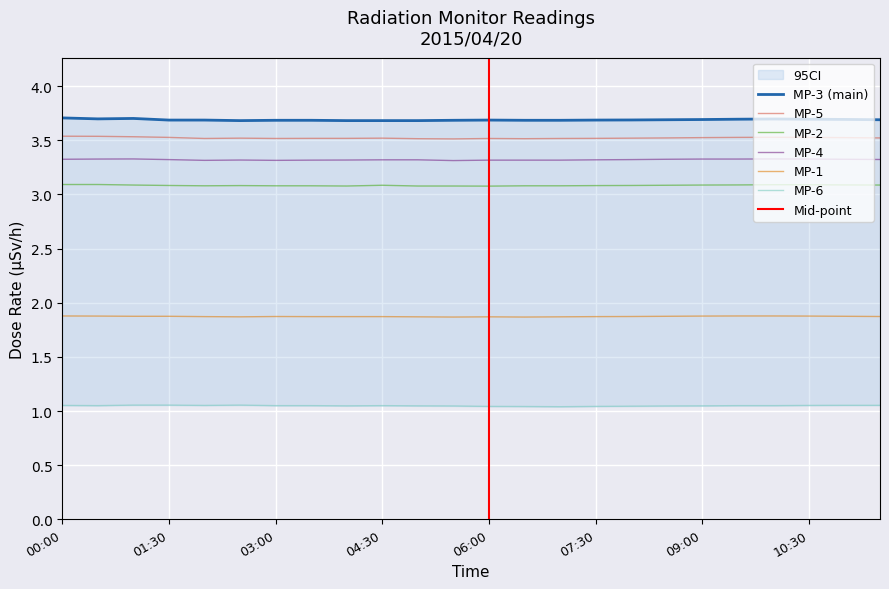

What is the total value across all series at 03:00?

16.5